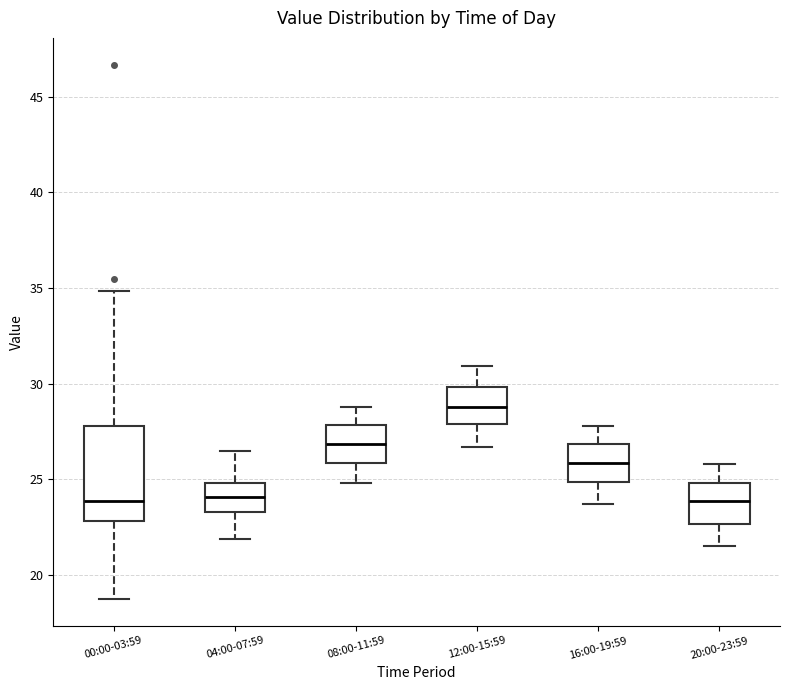

Comparing the boxes themselves (not the whiskers), which one is the tallest?

00:00-03:59